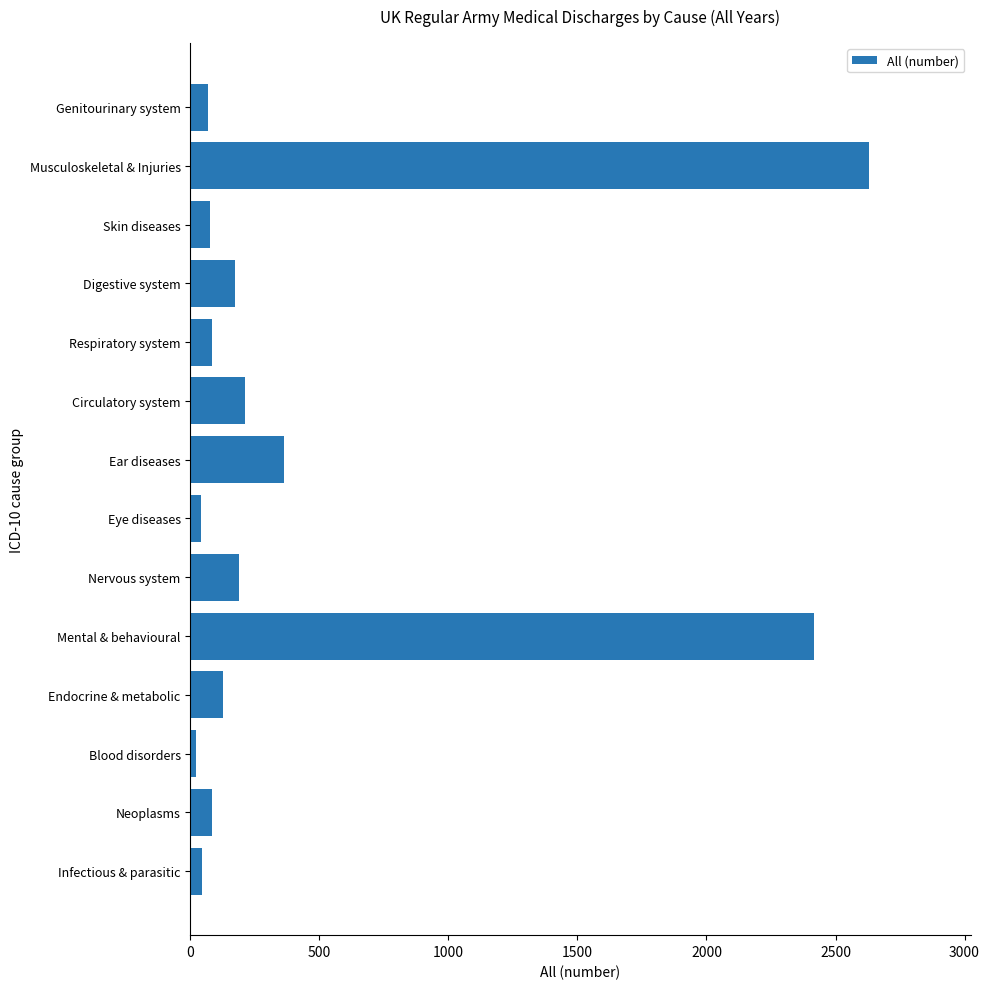

What is the sum of all values?

6528